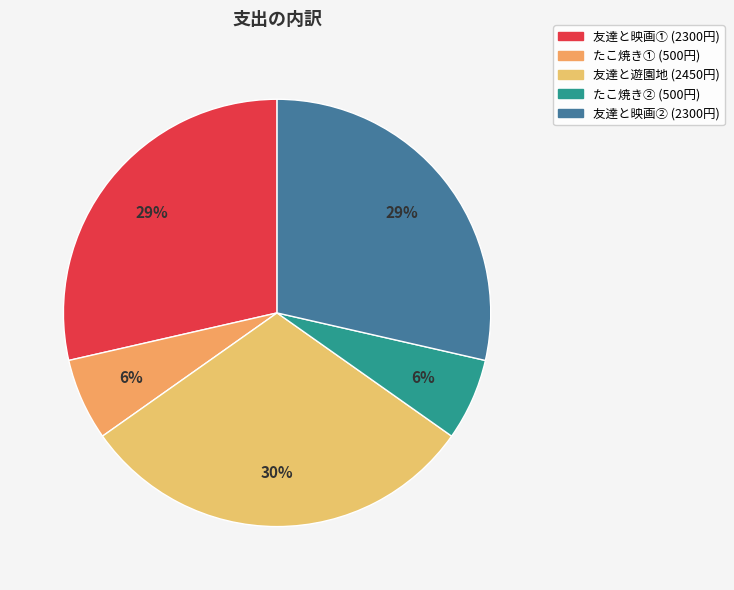

Which slice is the smallest?

たこ焼き